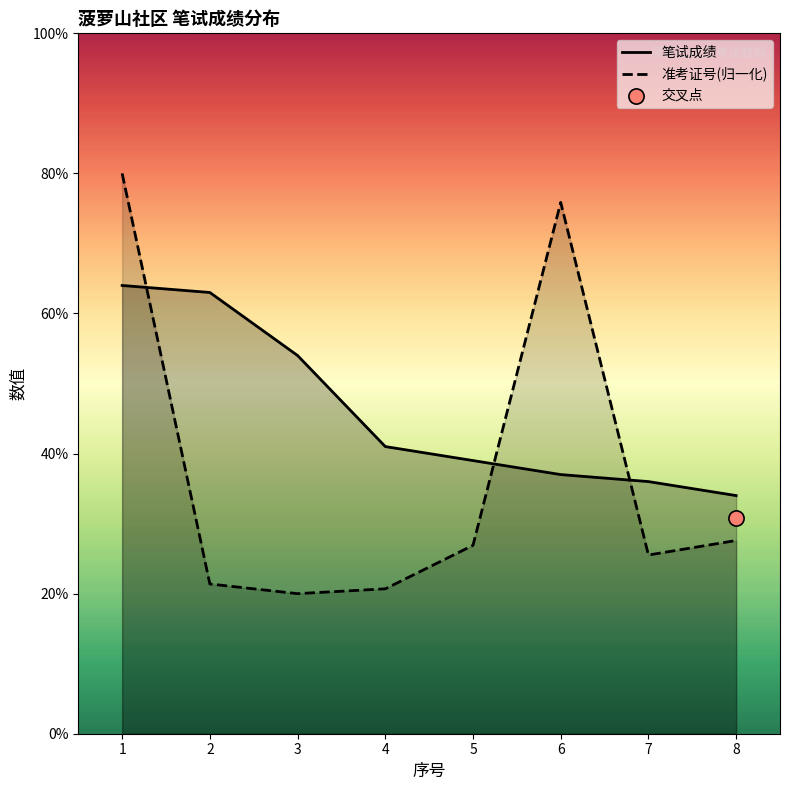

Which series reaches the maximum Y coordinate?

准考证号(归一化)